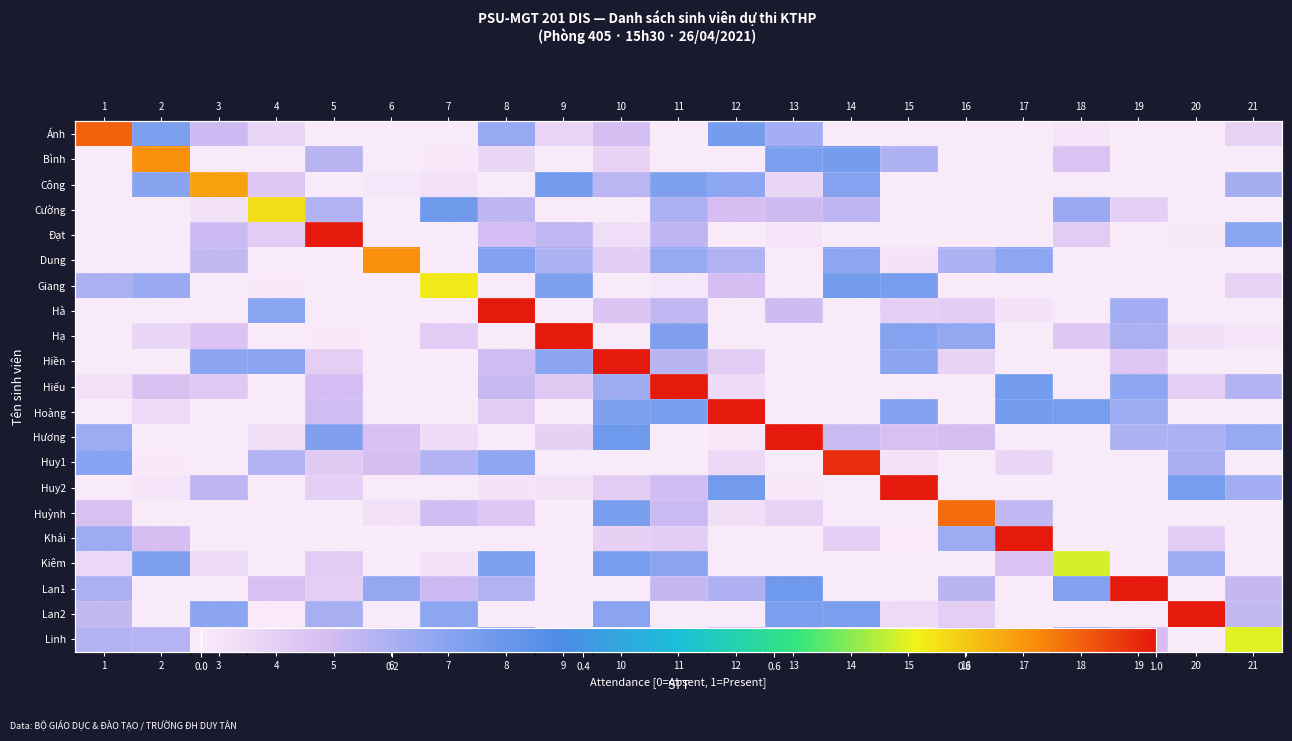

Is it true that Lan1 equals 0.1 at 5?

False